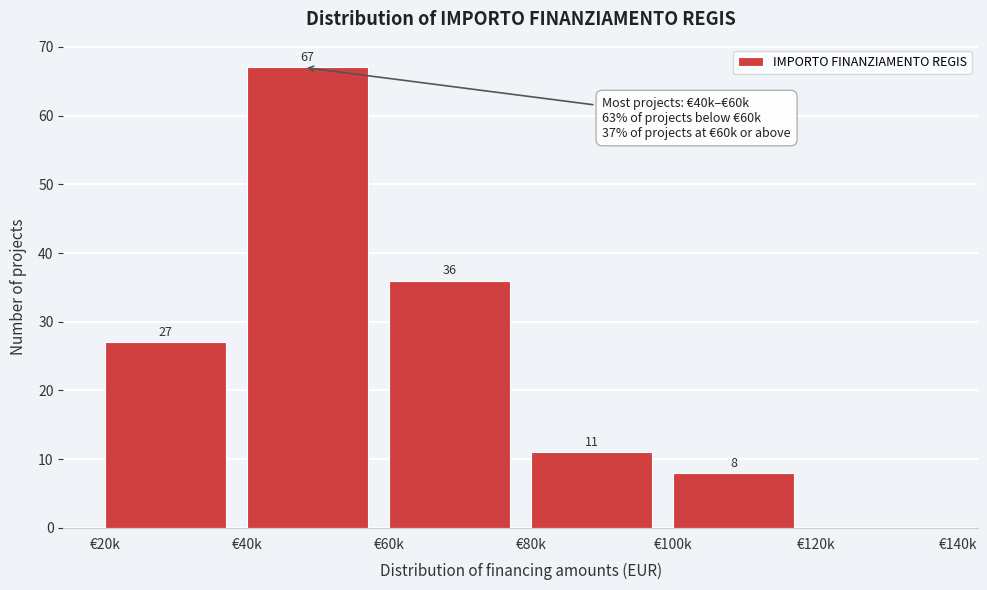

Reading right to left, extract all data points from this chart.

€120k=0	€100k=8	€80k=11	€60k=36	€40k=67	€20k=27